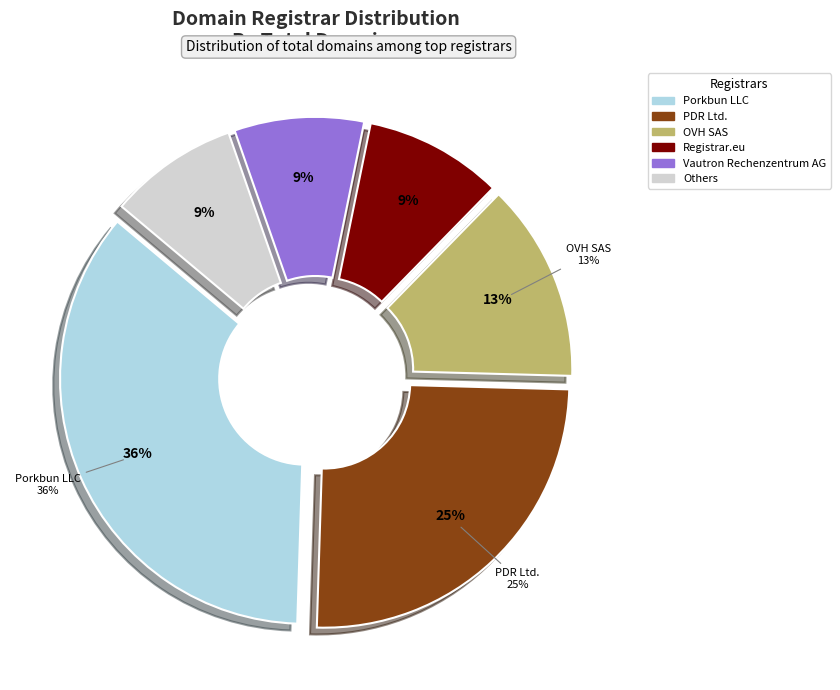

Which category has the biggest portion of the pie?

Porkbun LLC